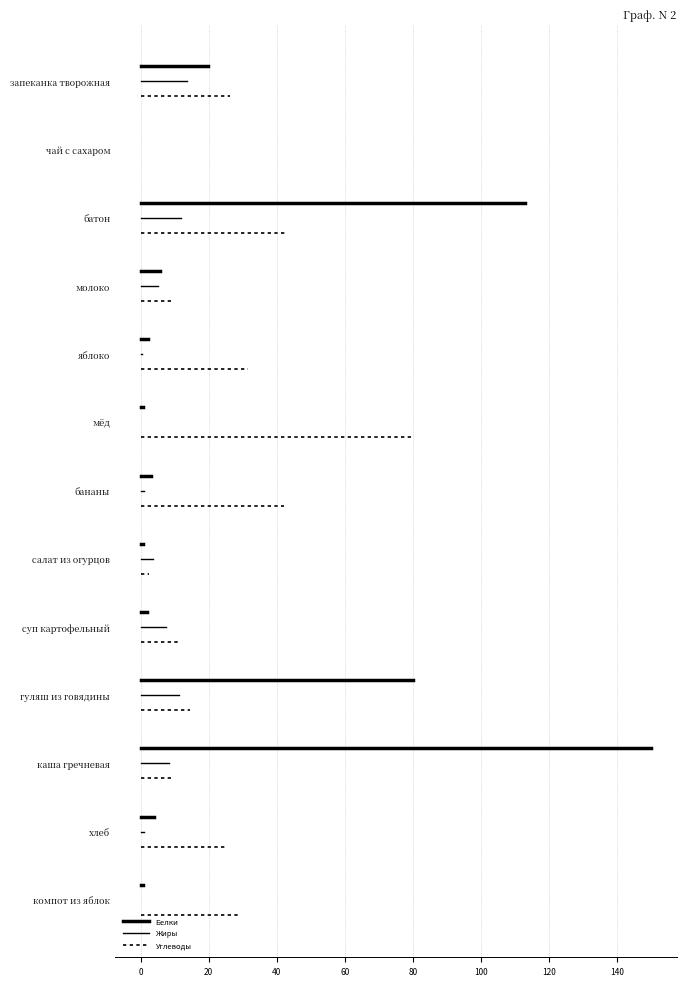

Does the chart display data point markers on the line(s)?

No